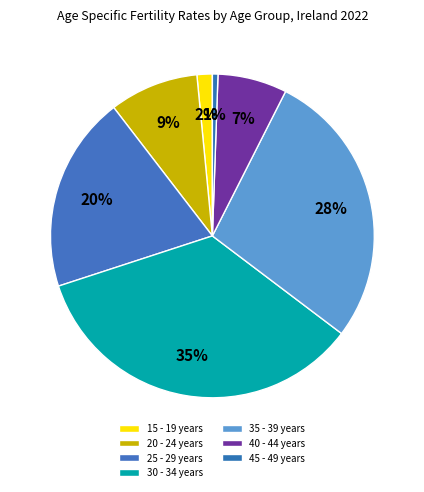

Between 30 - 34 years and 20 - 24 years, which is larger?

30 - 34 years